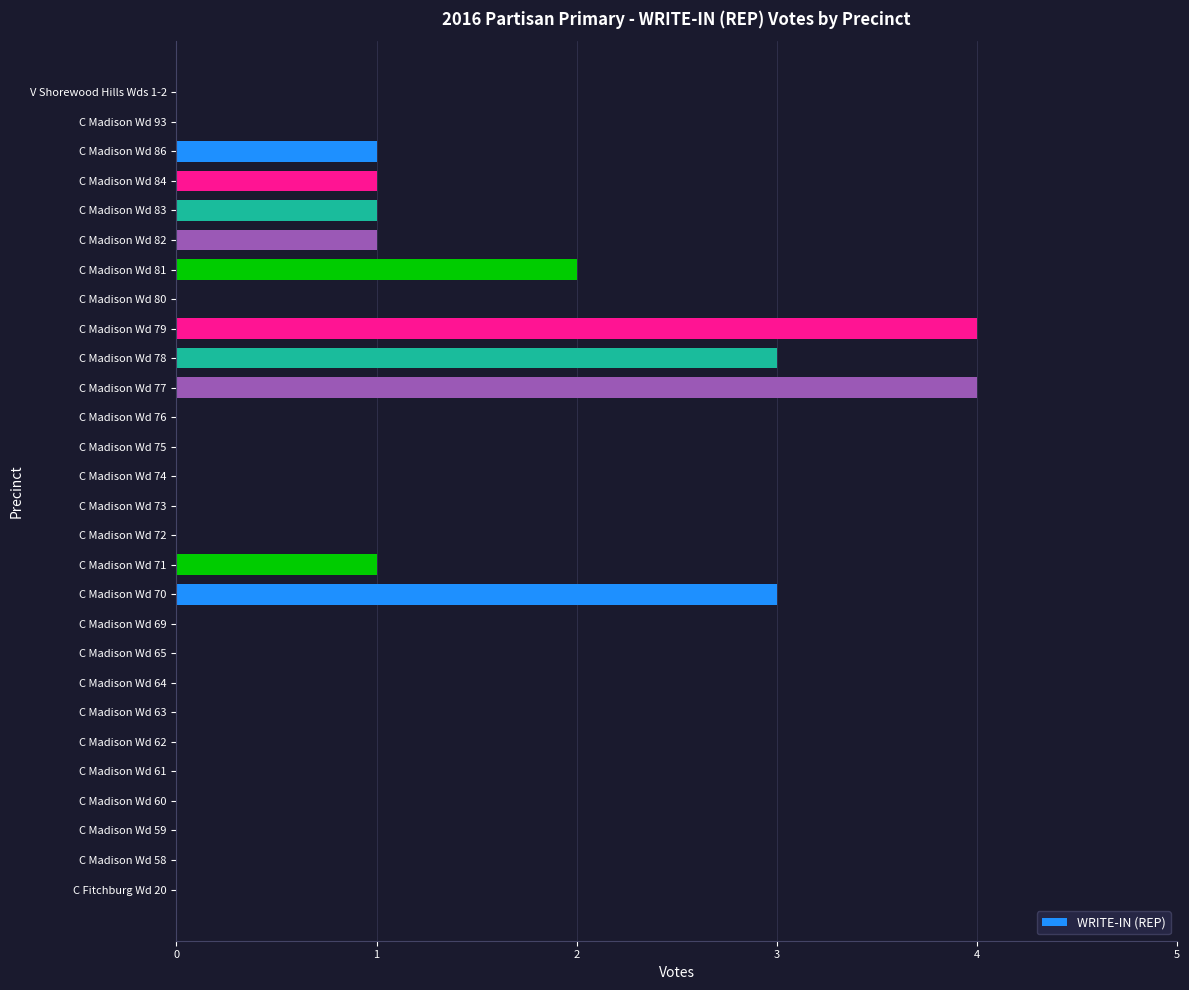

Reading bottom to top, list all the values displayed in this chart.

C Fitchburg Wd 20=0	C Madison Wd 58=0	C Madison Wd 59=0	C Madison Wd 60=0	C Madison Wd 61=0	C Madison Wd 62=0	C Madison Wd 63=0	C Madison Wd 64=0	C Madison Wd 65=0	C Madison Wd 69=0	C Madison Wd 70=3	C Madison Wd 71=1	C Madison Wd 72=0	C Madison Wd 73=0	C Madison Wd 74=0	C Madison Wd 75=0	C Madison Wd 76=0	C Madison Wd 77=4	C Madison Wd 78=3	C Madison Wd 79=4	C Madison Wd 80=0	C Madison Wd 81=2	C Madison Wd 82=1	C Madison Wd 83=1	C Madison Wd 84=1	C Madison Wd 86=1	C Madison Wd 93=0	V Shorewood Hills Wds 1-2=0